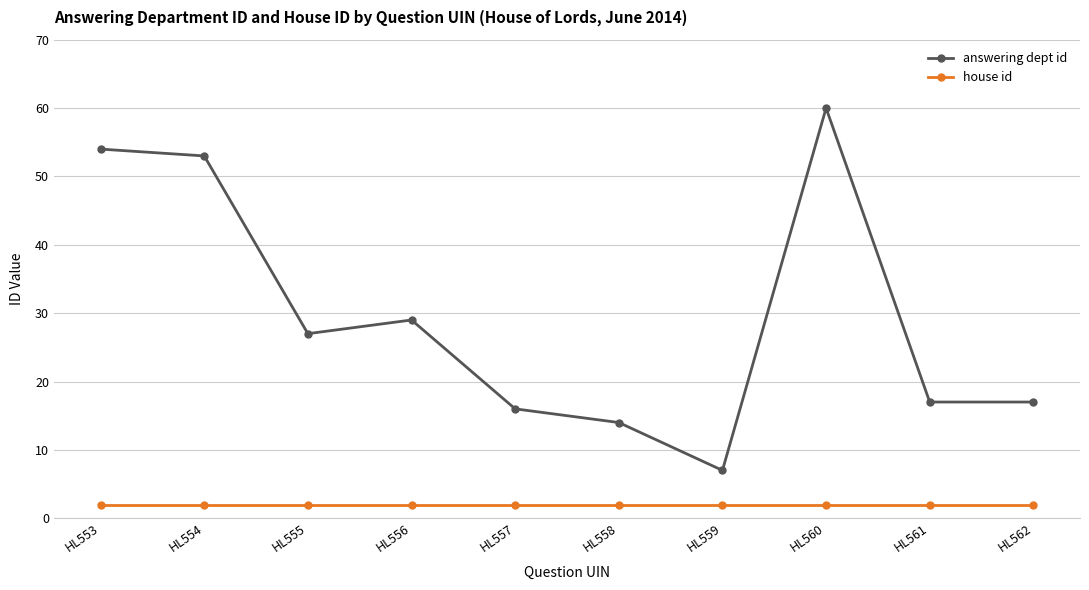

What is the greatest value displayed?

60